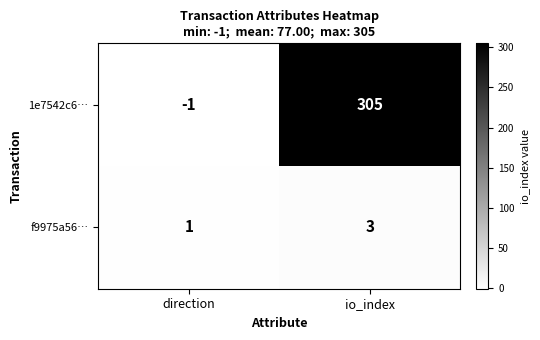

List the labels in order of 1e7542c6… value, largest first.

io_index, direction